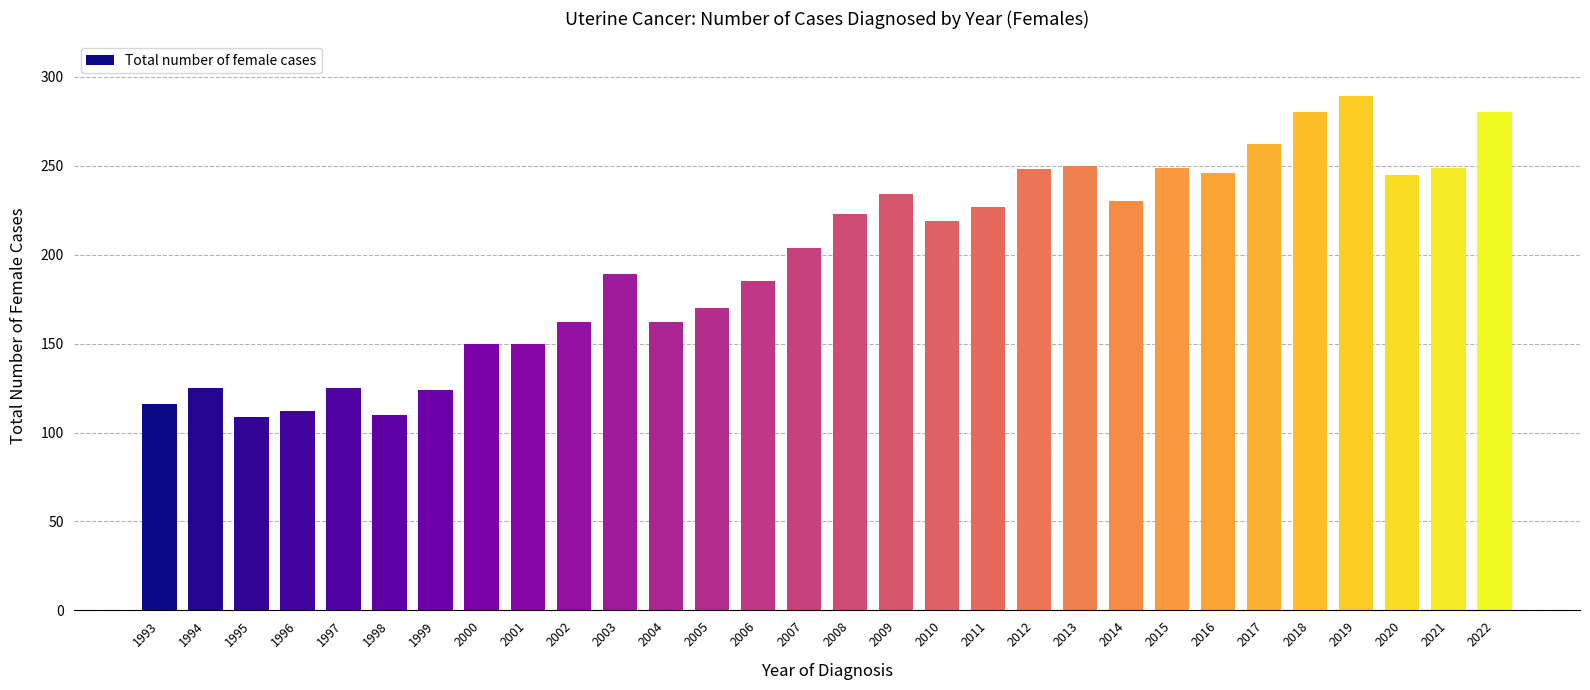

True or false: the data shows 174 at 1997.

False